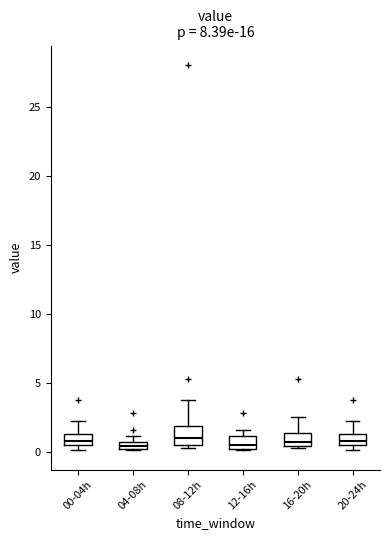

Where is the upper edge of the box for 00-04h on the y-axis? The values are not printed on the chart, so give them approximately, as read against the axis.

1.5